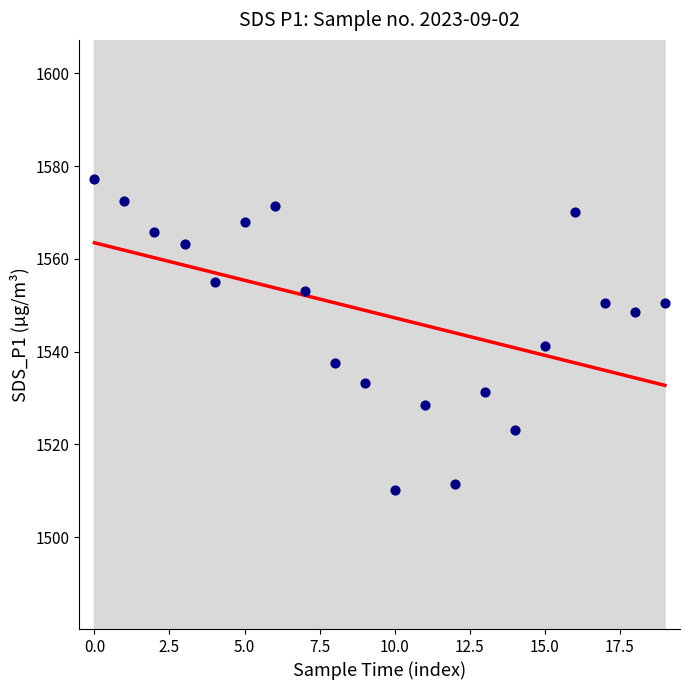

What is the change in value from 2.5 to 7.5?

-10.7